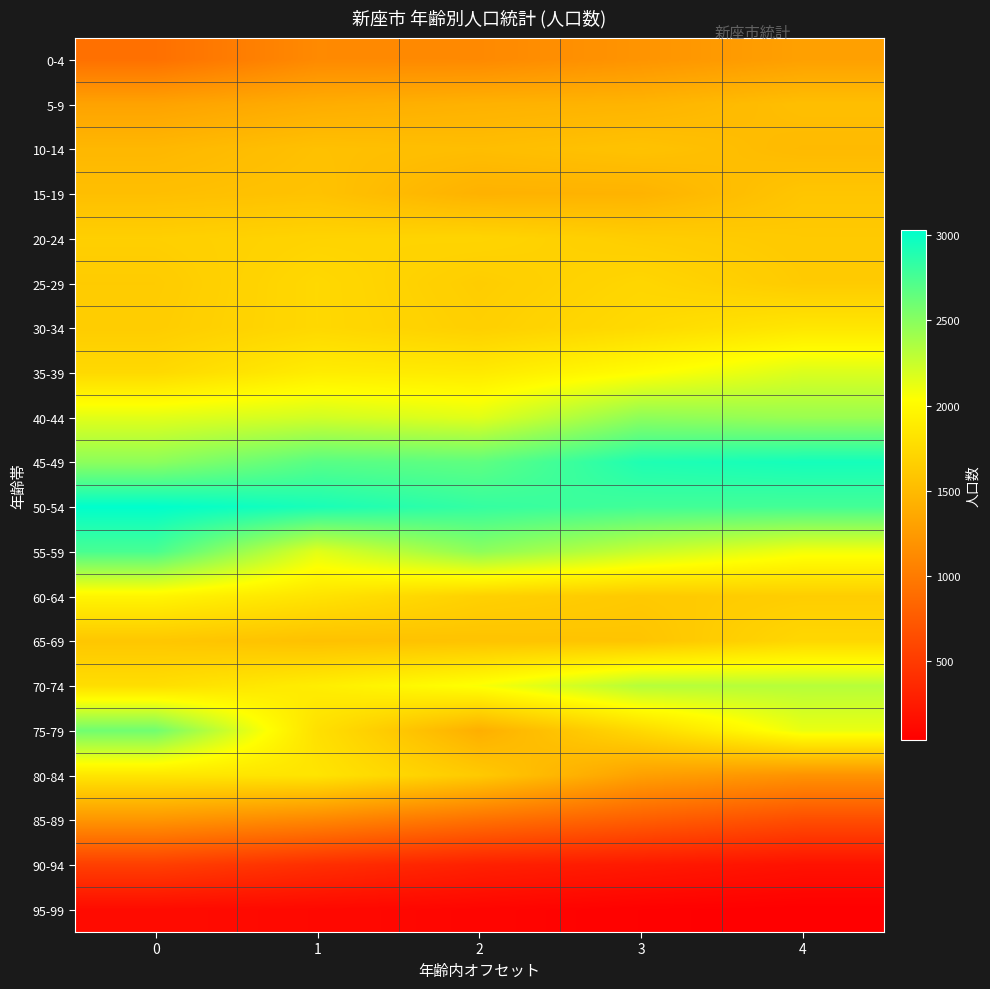

How many data points does each series have?

5